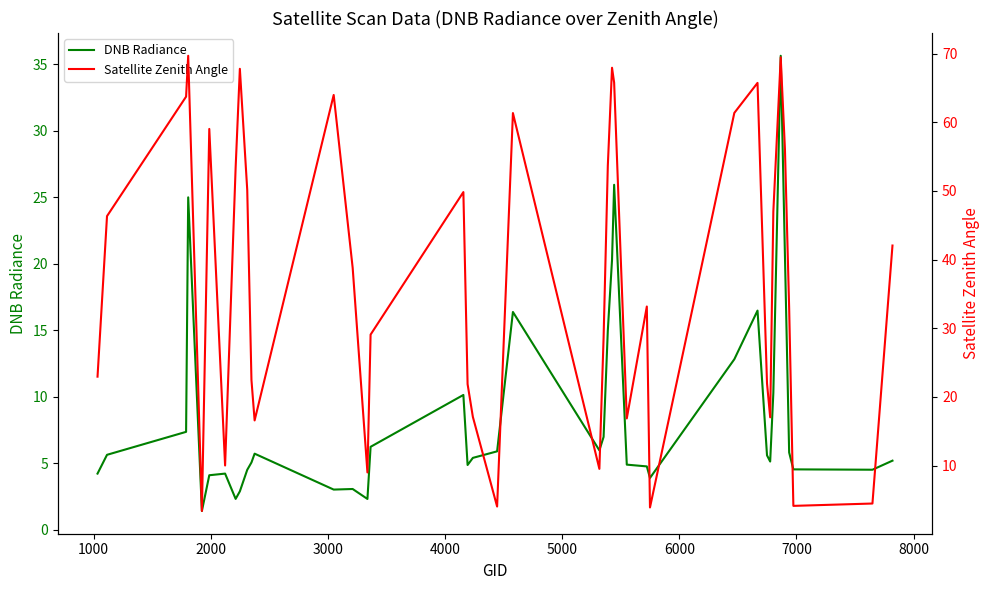

Is the value of DNB Radiance at 18 greater than the value of Satellite Zenith Angle at 2000?

No